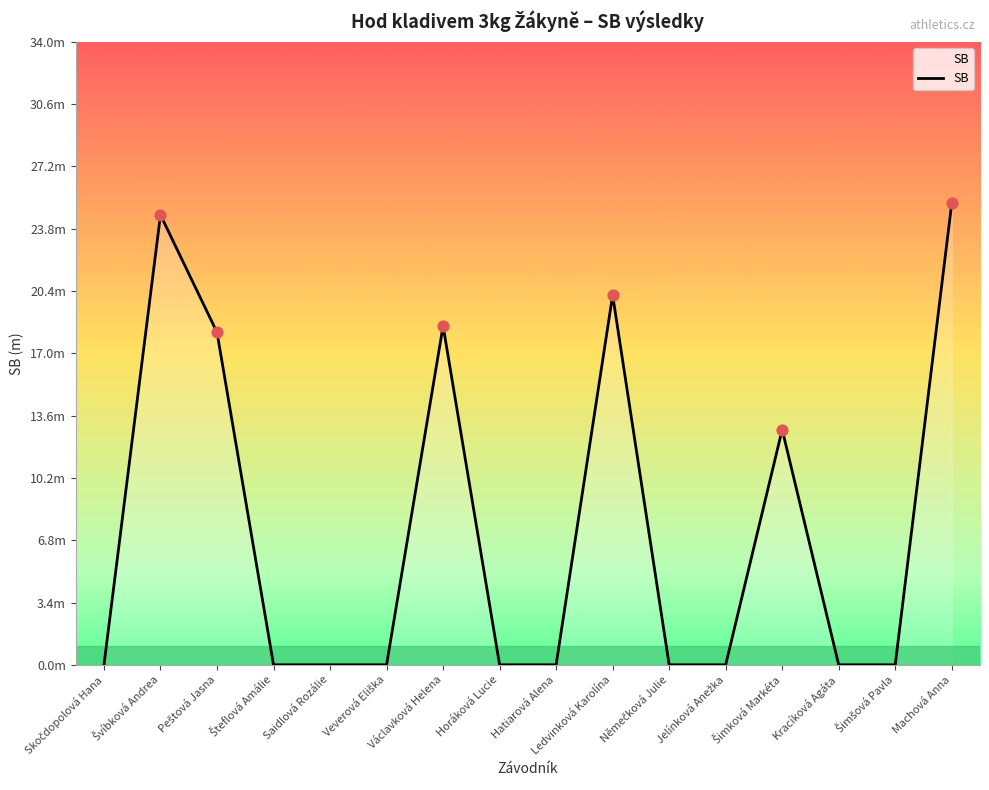

Which has a higher value, Skočdopolová Hana or Švíbková Andrea?

Švíbková Andrea